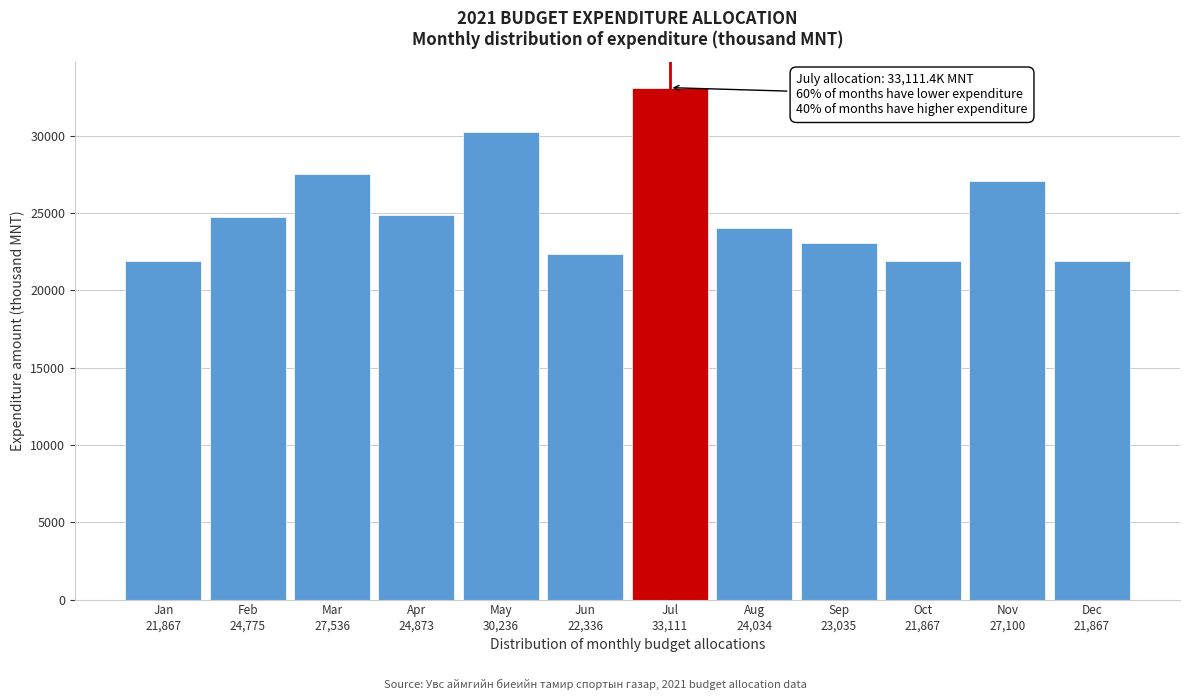

What is the average value?

25219.8